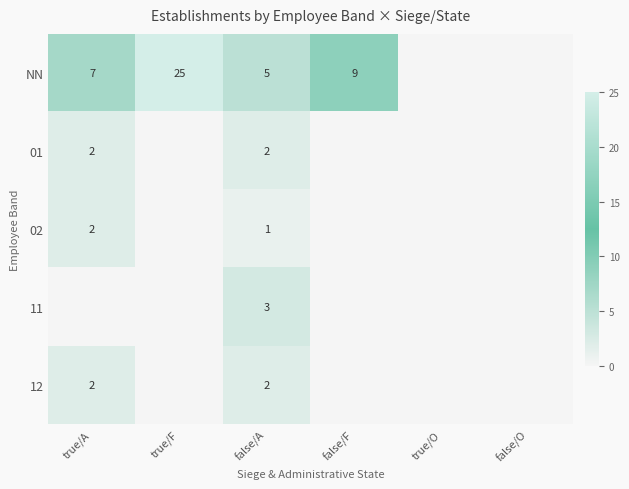

Is it true that 12 equals 1 at true/O?

False